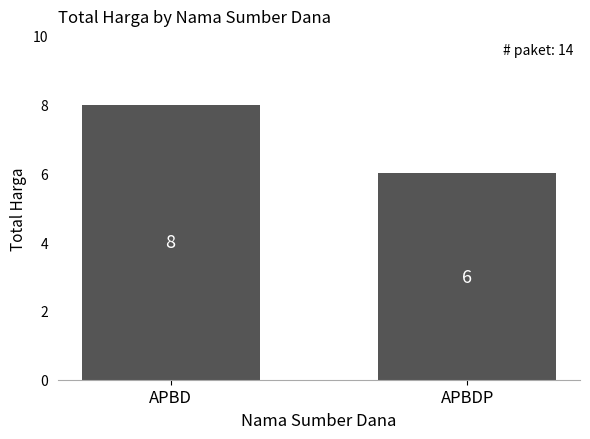

Which label corresponds to the largest value in the chart?

APBD